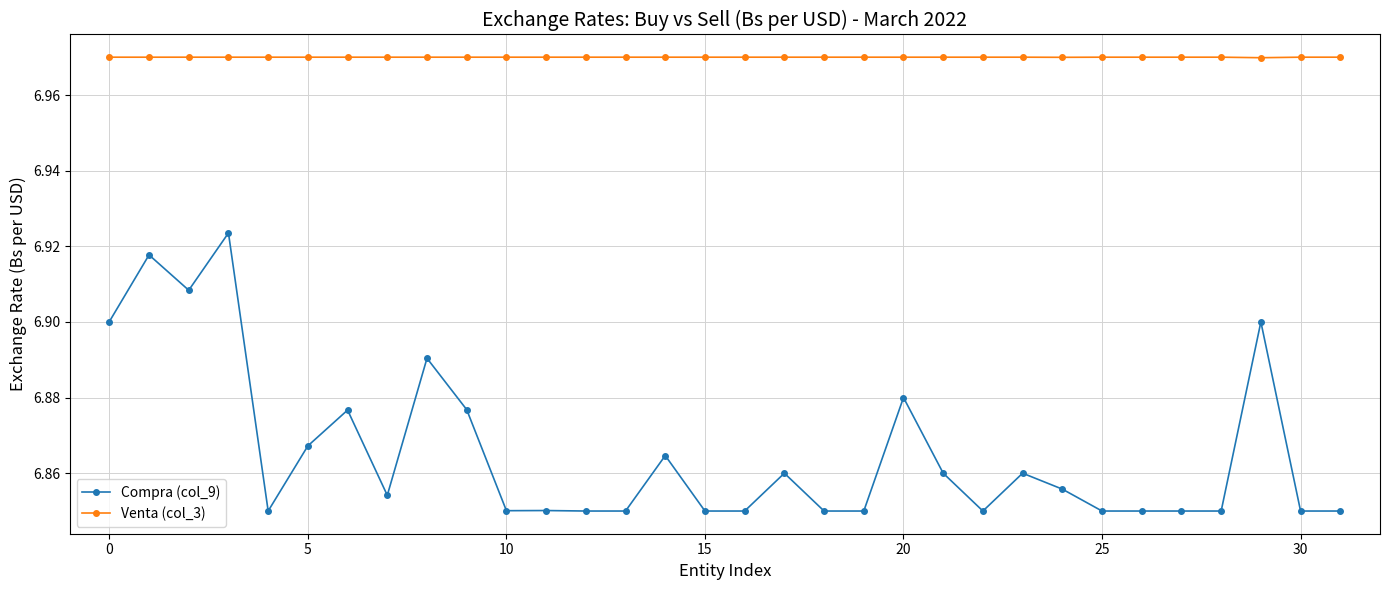

Rank the series by their maximum value, from lowest to highest.

Compra (col_9), Venta (col_3)